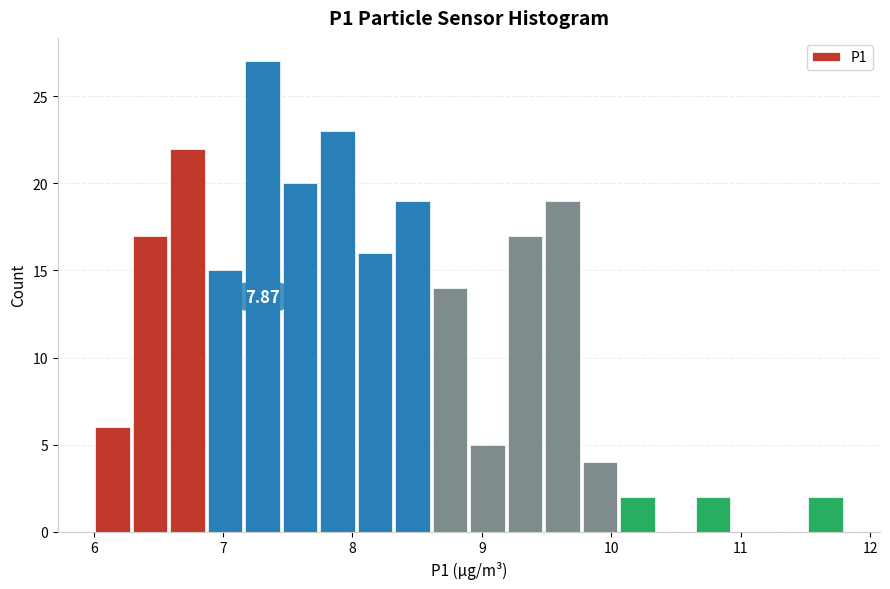

Read against the x-axis, roughly where is the centre of the tallest bar?

7.3